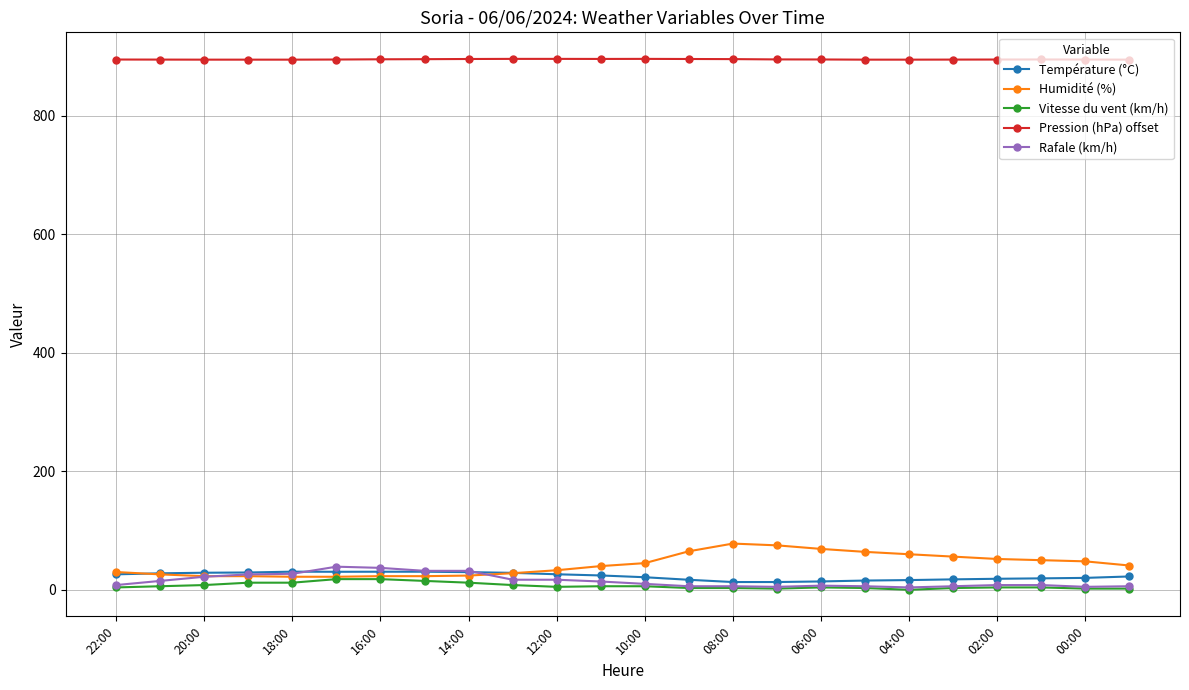

How many data points in Température (°C) are less than 24?

12